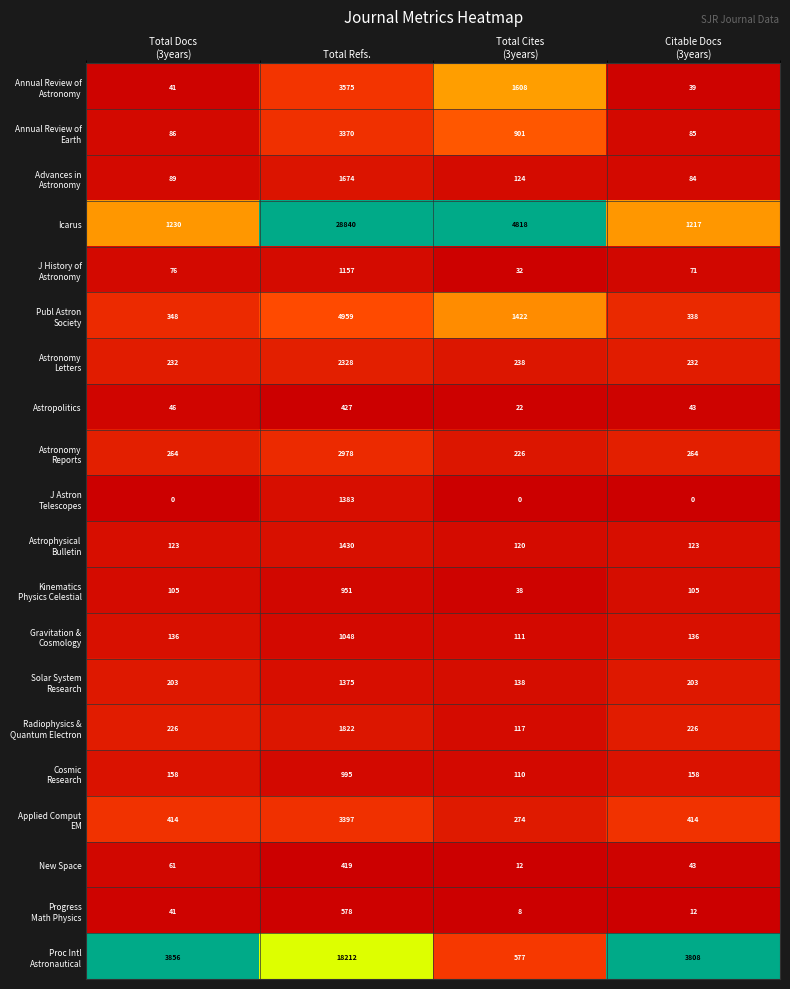

Which series has the largest range (max minus min)?

Icarus